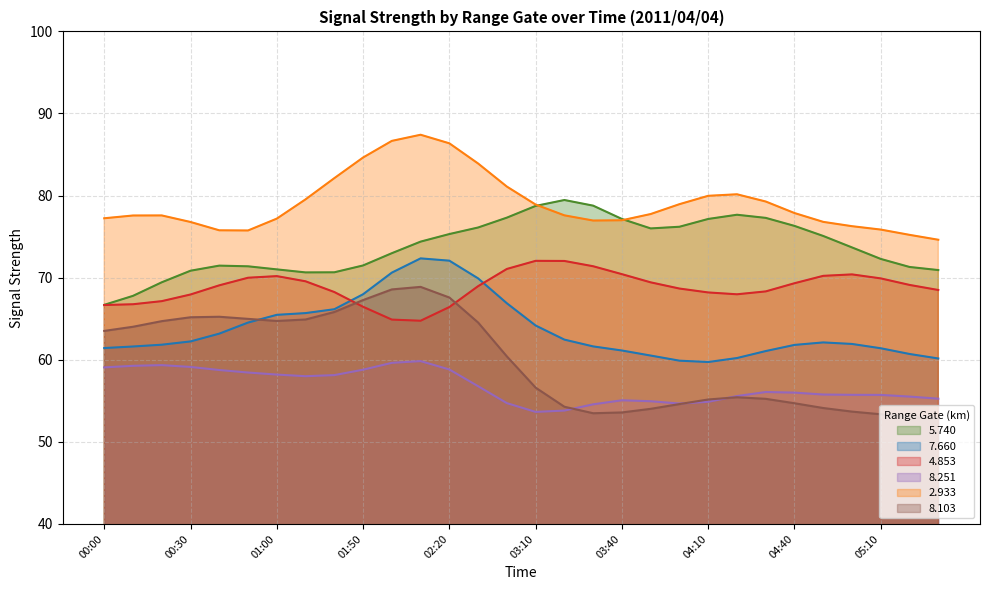

True or false: 8.251 and 4.853 intersect in this chart.

False